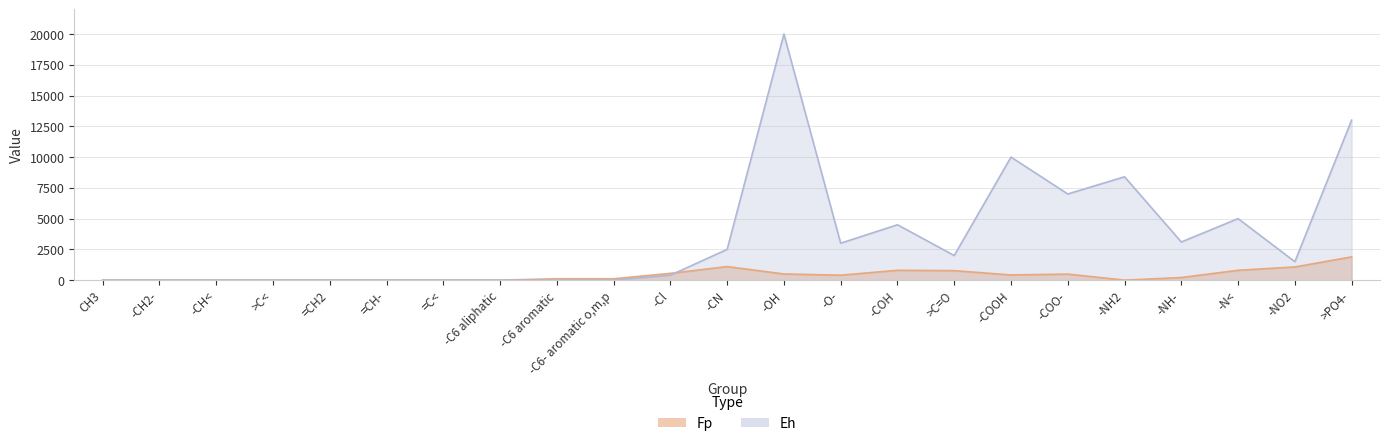

How many intersections are there between Fp and Eh?

1